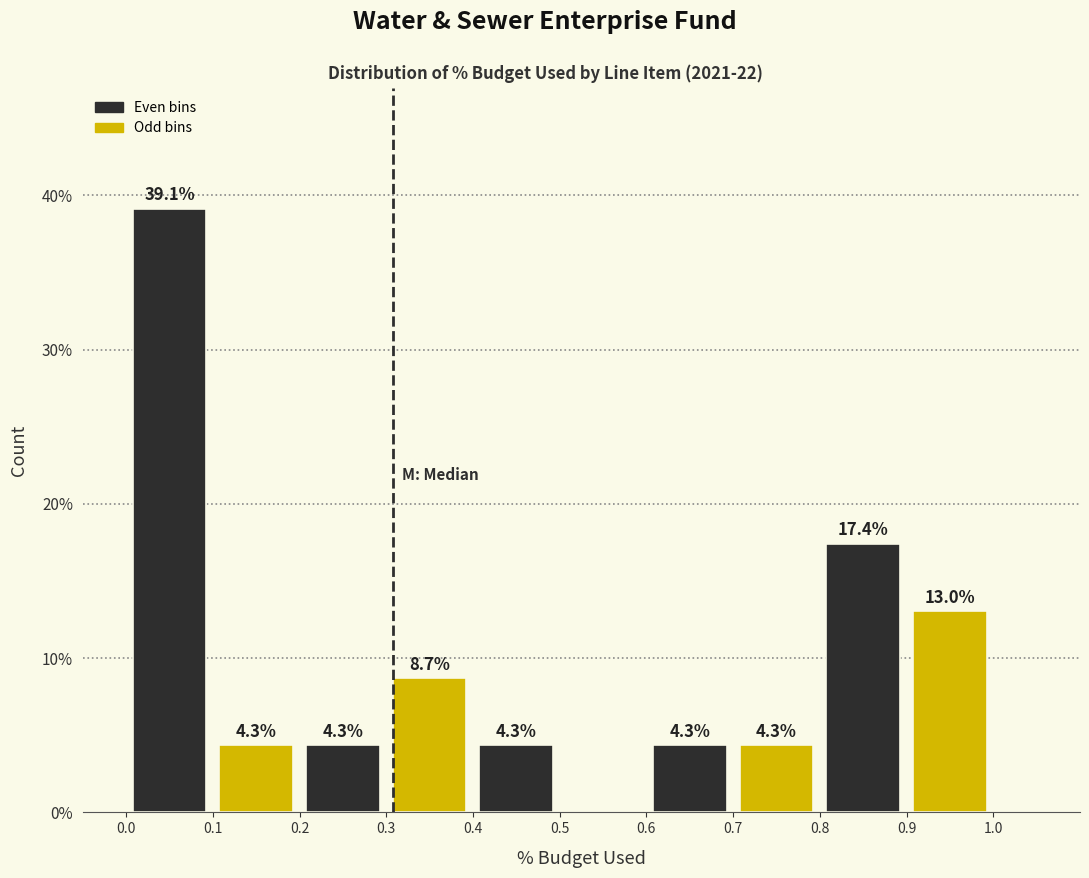

Over which range of the x-axis is the bar tallest?

0.0 to 0.1